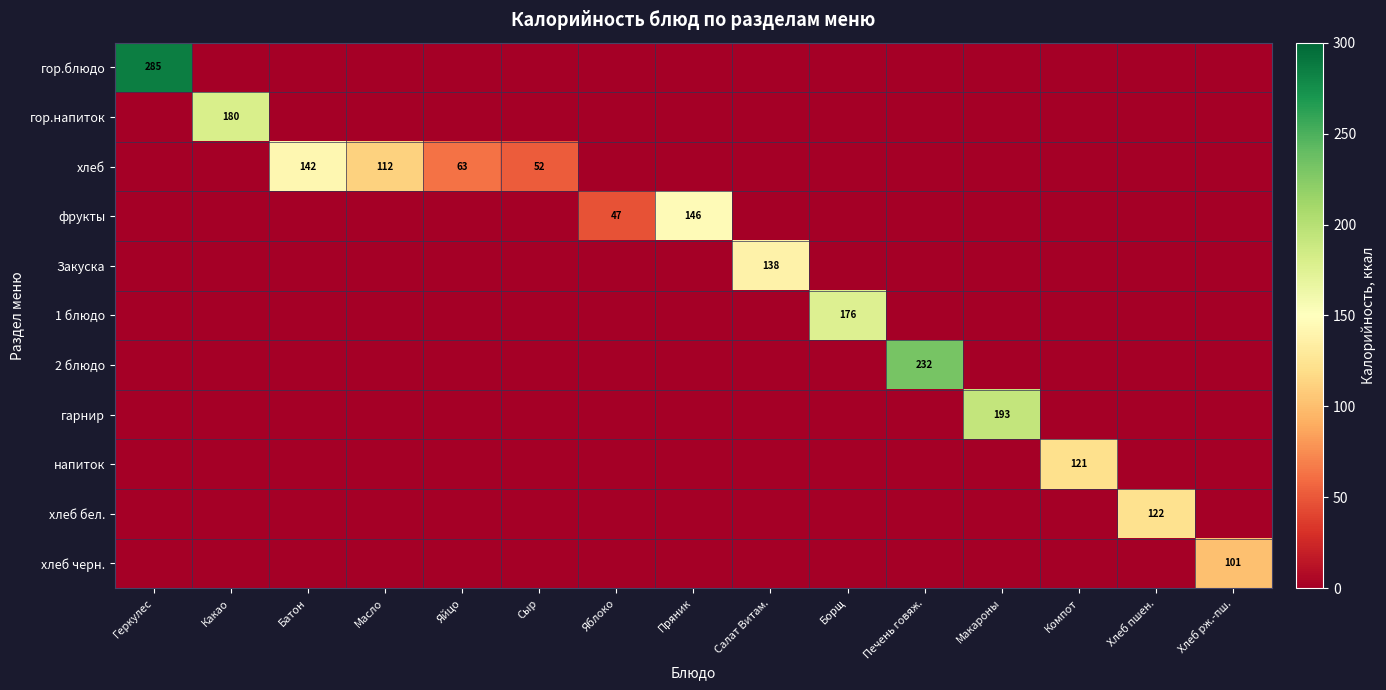

Between Геркулес and Компот, which is larger?

Геркулес